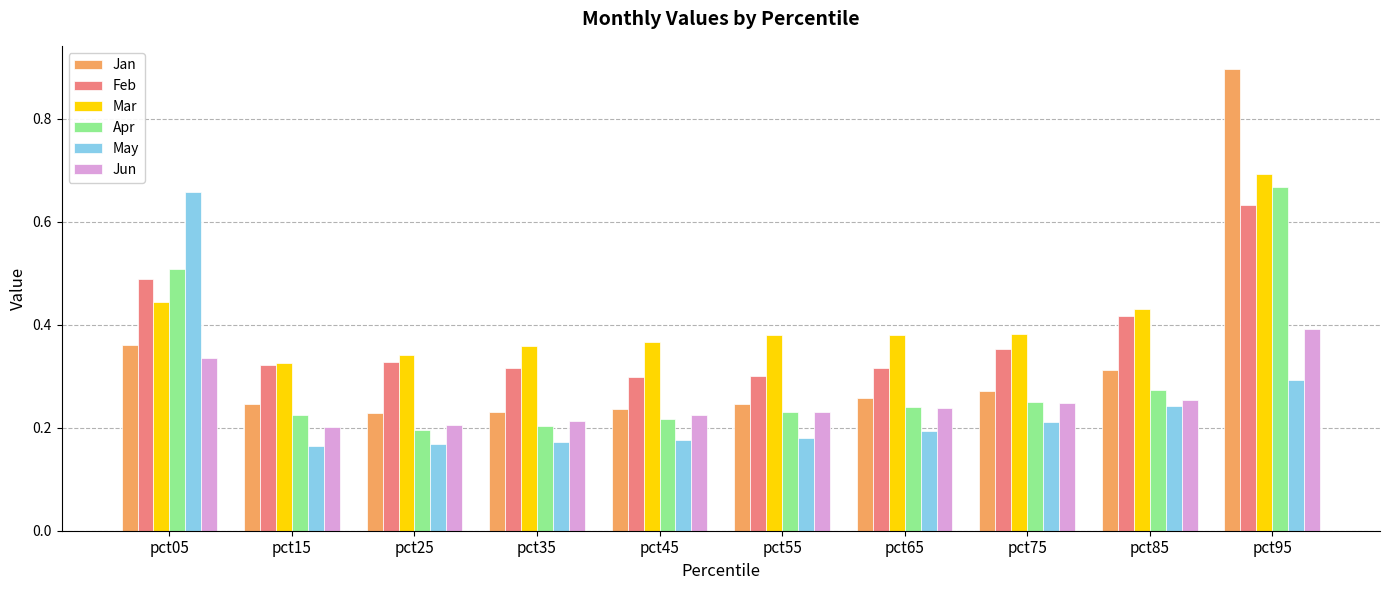

True or false: May has a value of 0.7 at pct05.

True